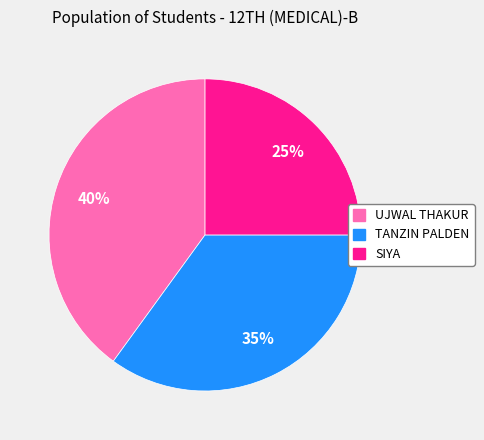

The SIYA slice represents 39% of the pie. True or false?

False